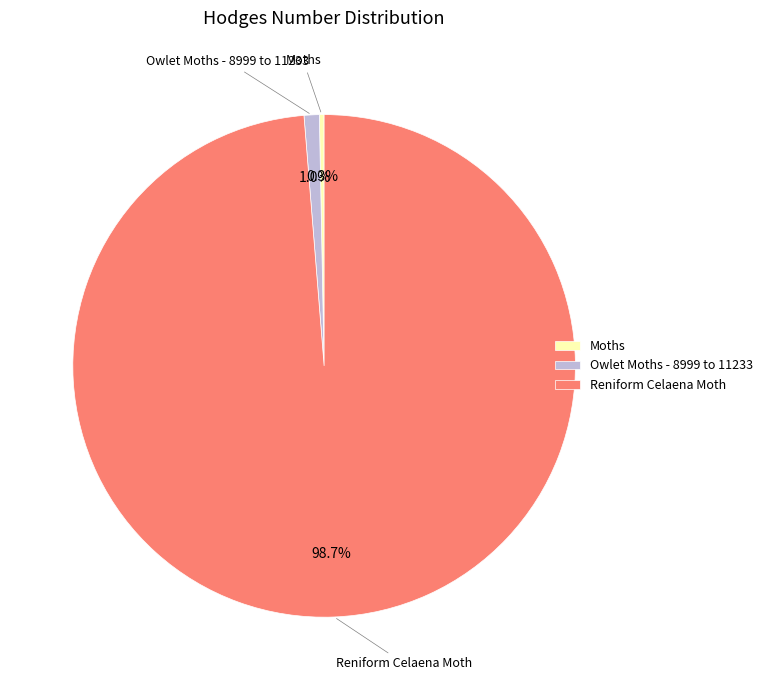

Does Reniform Celaena Moth account for over 50% of the chart?

Yes